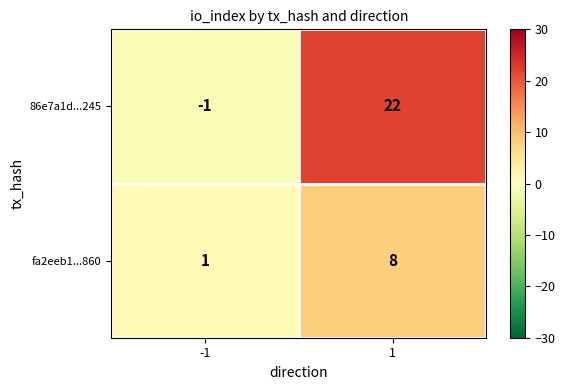

The fa2eeb1...860 series shows 1 at -1. True or false?

True